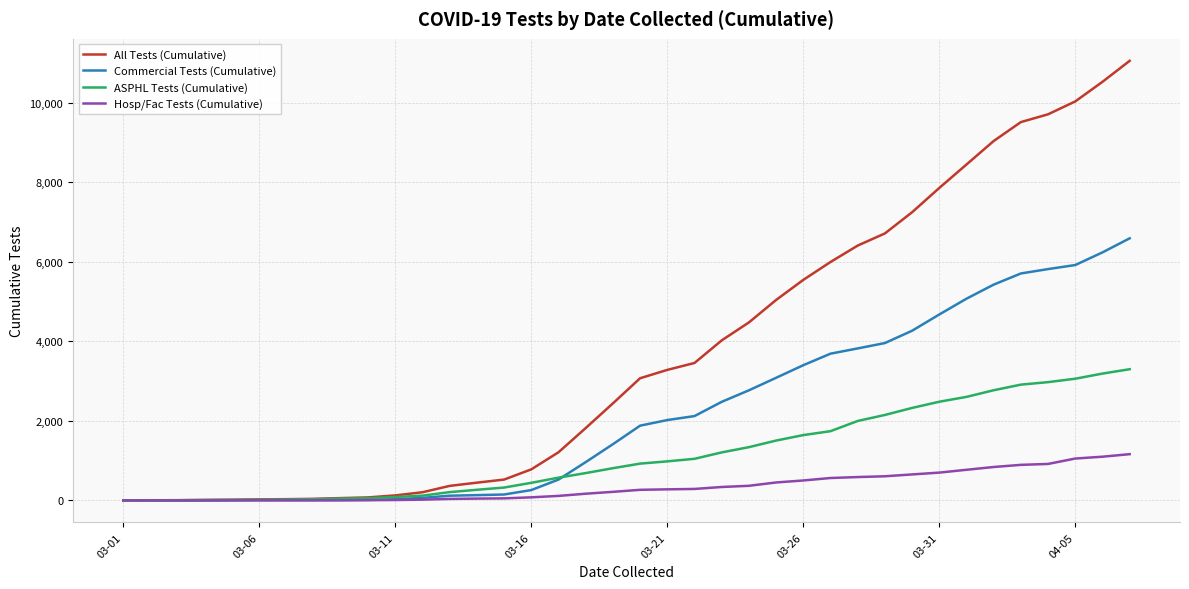

List the series in order of their peak value, lowest first.

Hosp/Fac Tests (Cumulative), ASPHL Tests (Cumulative), Commercial Tests (Cumulative), All Tests (Cumulative)